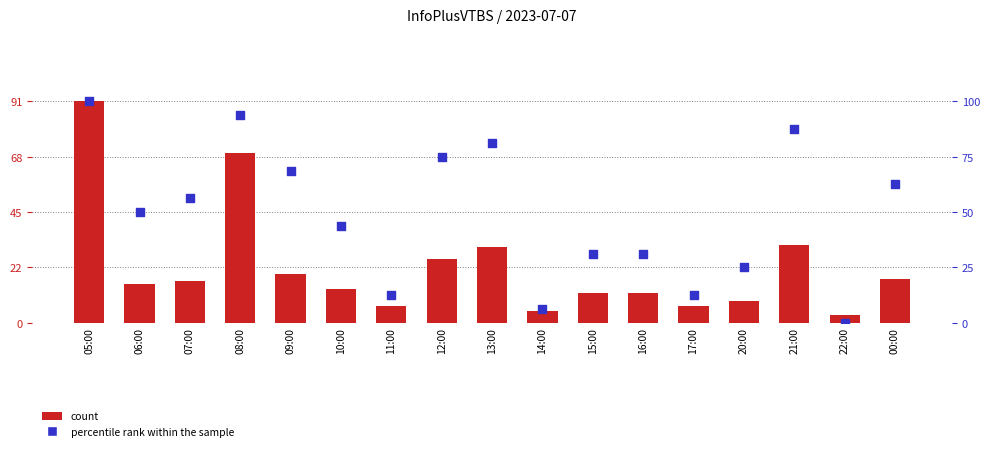

Which series has the largest total across all categories?

percentile rank within the sample